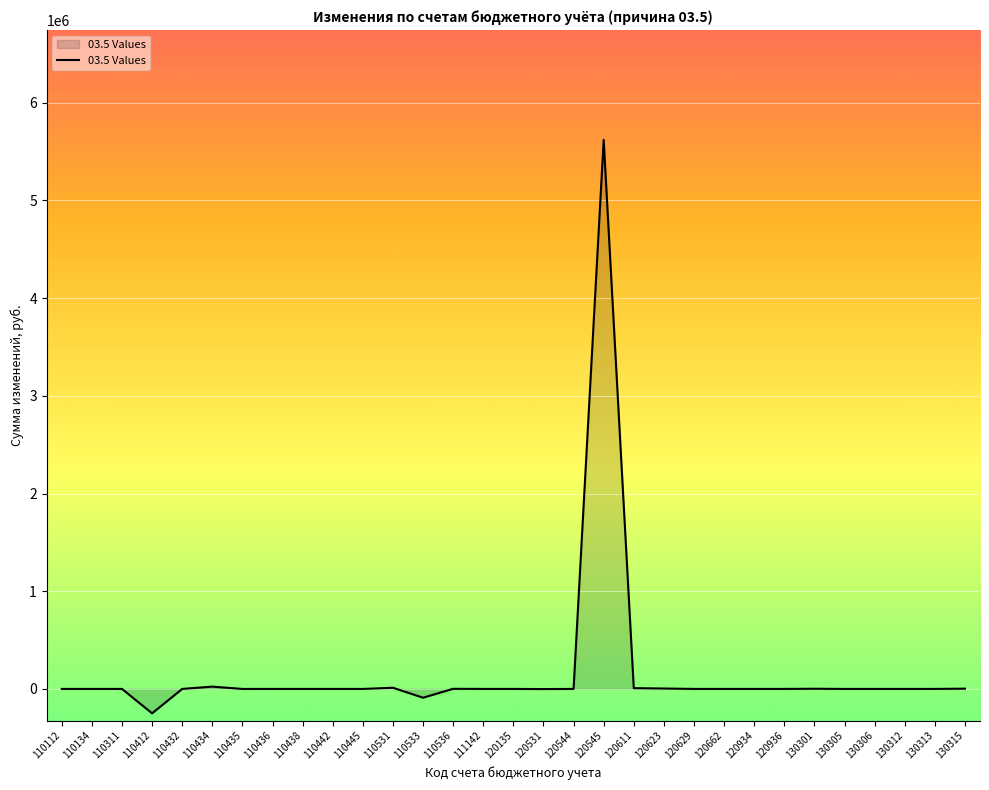

What is the smallest value displayed?

-249578.4